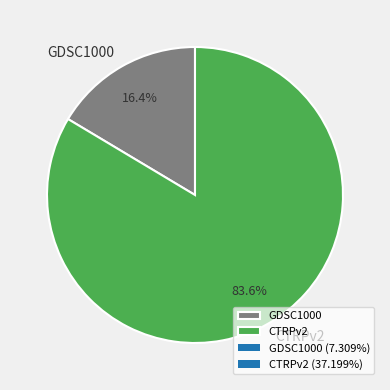

How many slices are in this pie chart?

2